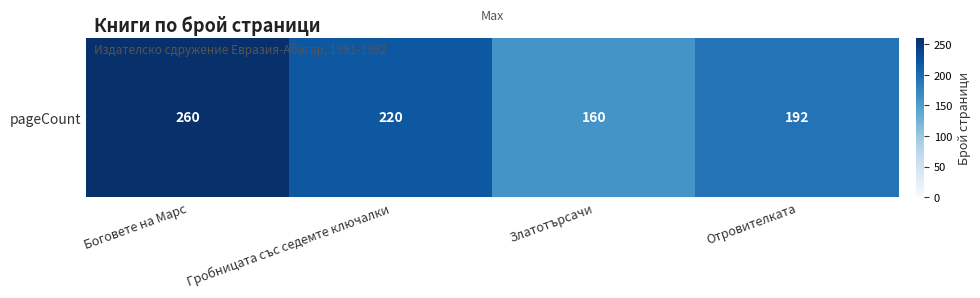

What is the sum of the values at Гробницата със седемте ключалки and Златотърсачи?

380